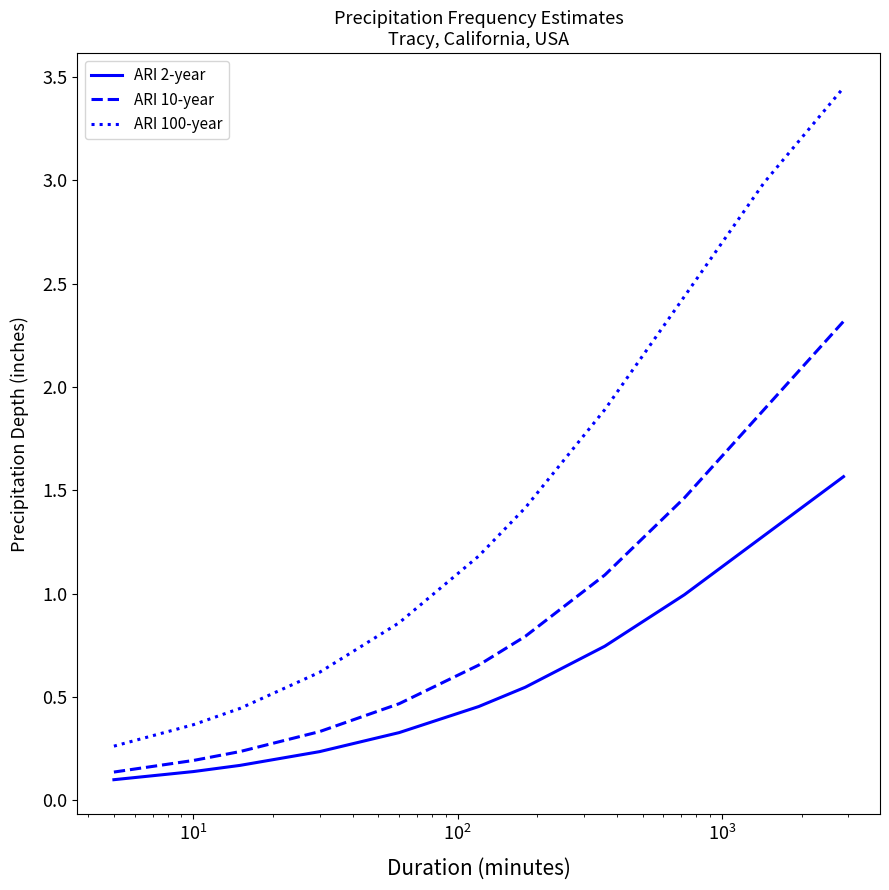

Does the chart display data point markers on the line(s)?

No